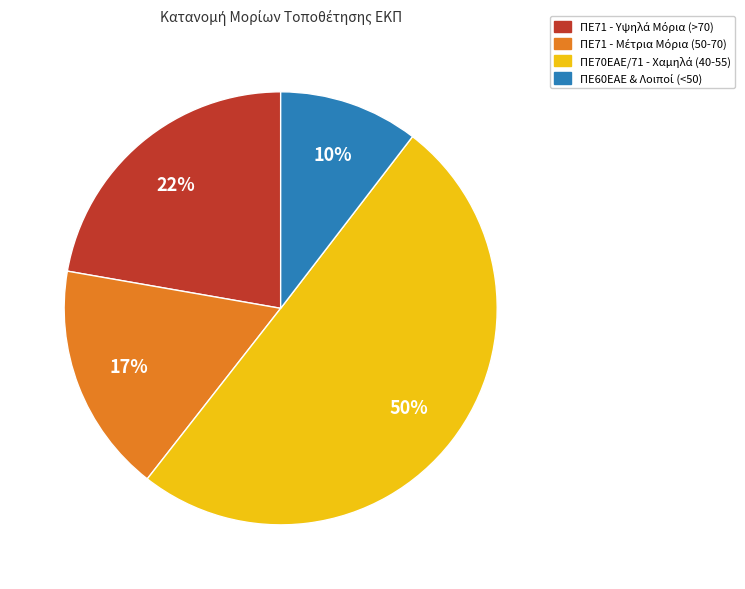

Count the number of slices in the pie.

4